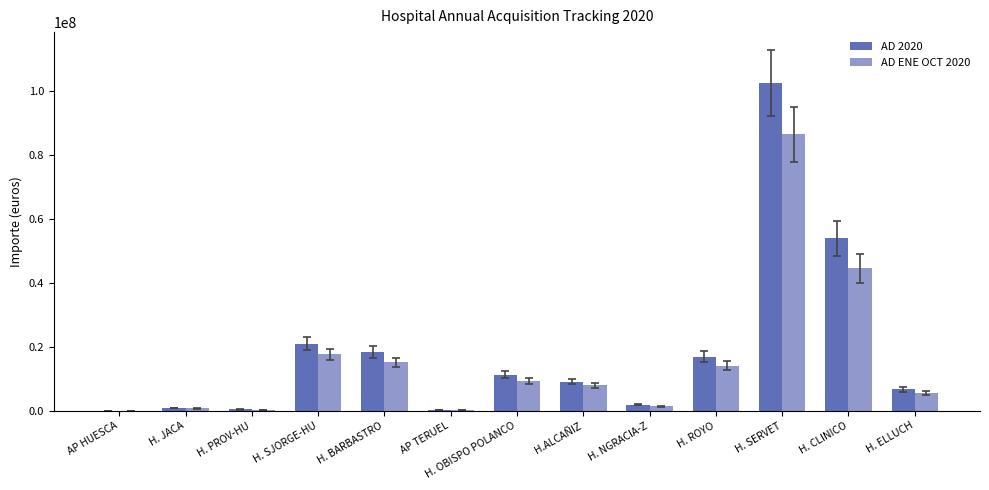

The value of AD 2020 at H. SERVET is 102532783.3. True or false?

True